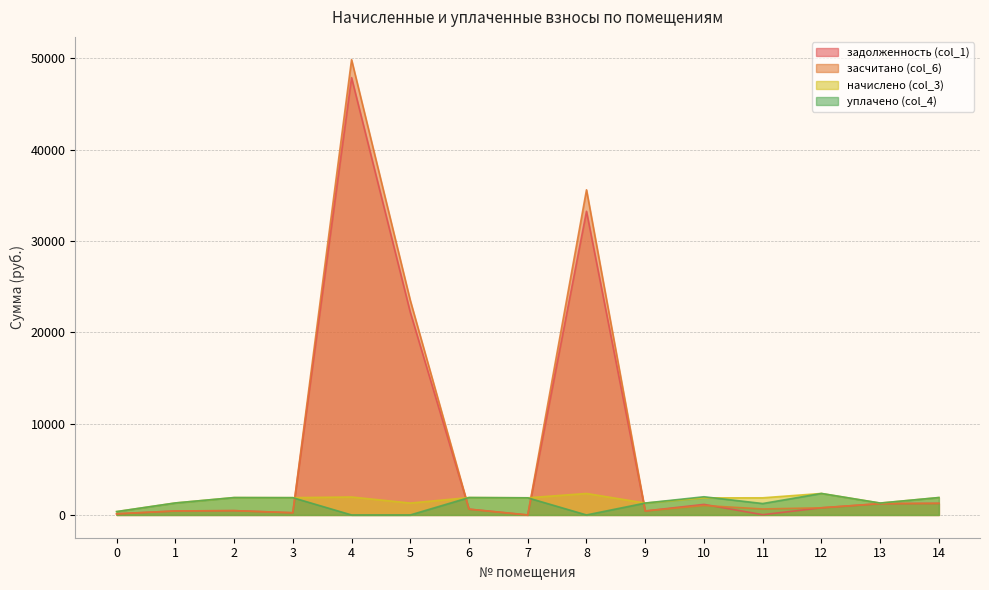

Which series has the largest range (max minus min)?

засчитано (col_6)